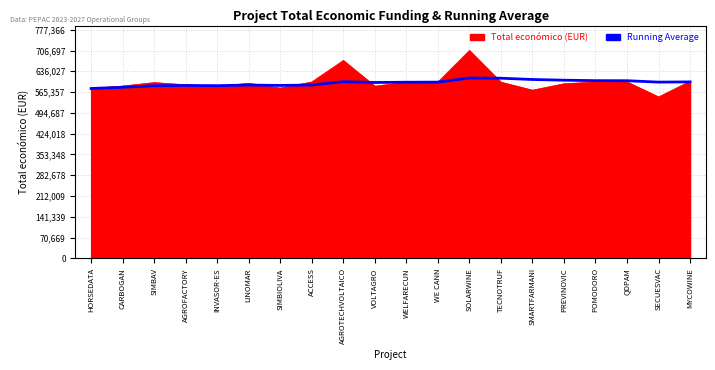

True or false: Running Average has a value of 328156 at PREVINOVIC.

False